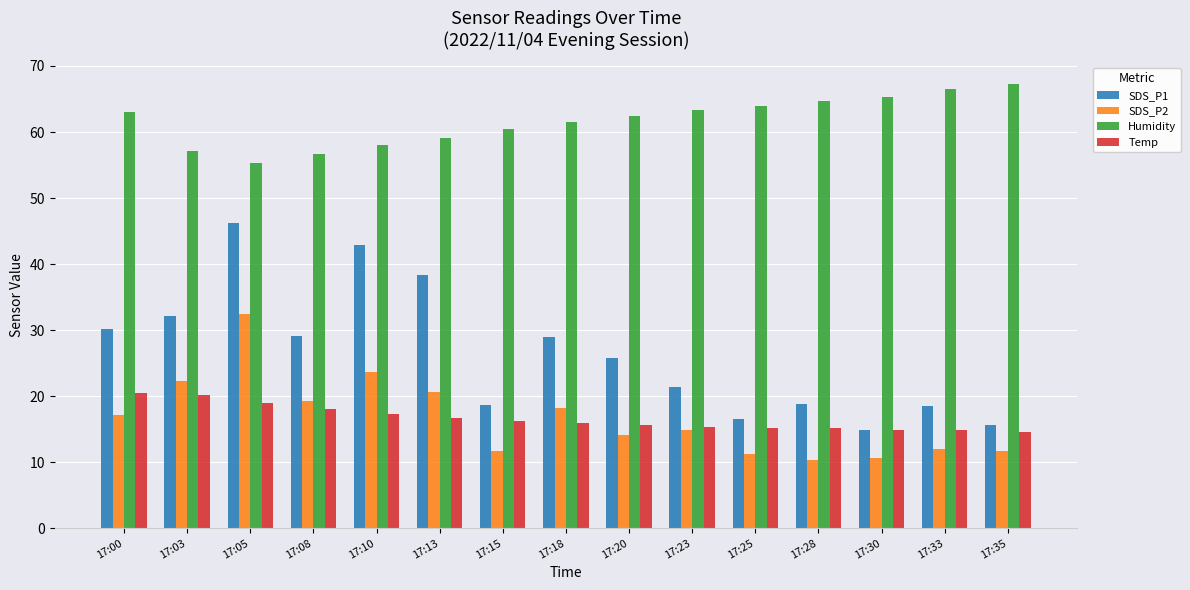

Is it true that Humidity equals 64.7 at 17:28?

True